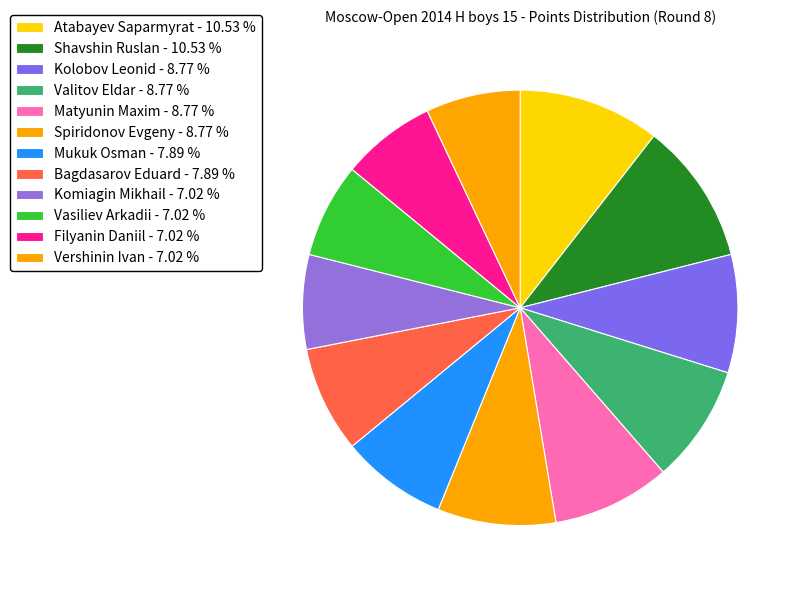

To the nearest percent, what portion does Mukuk Osman represent?

8%